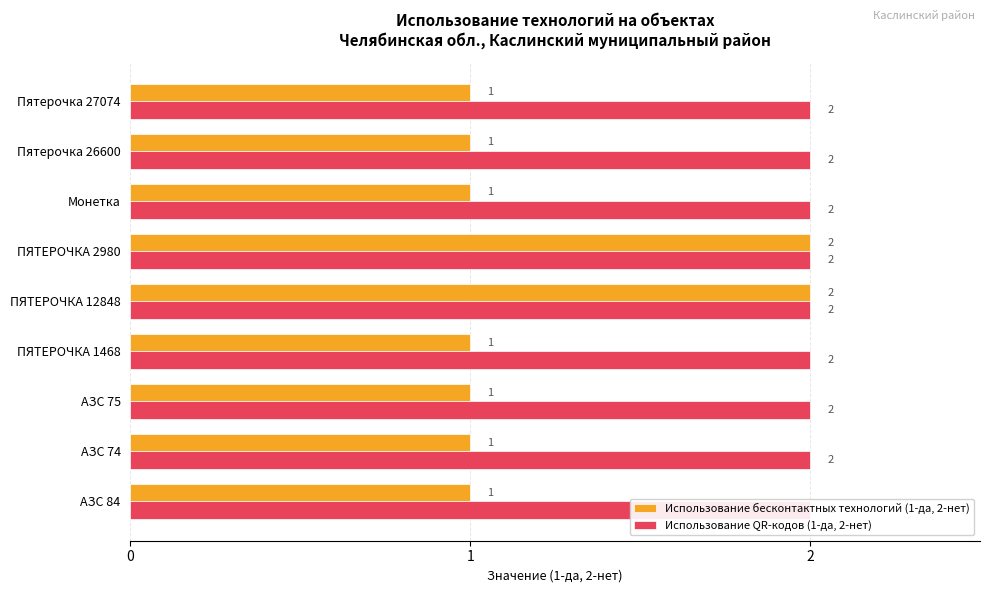

What is the greatest value displayed?

2.0